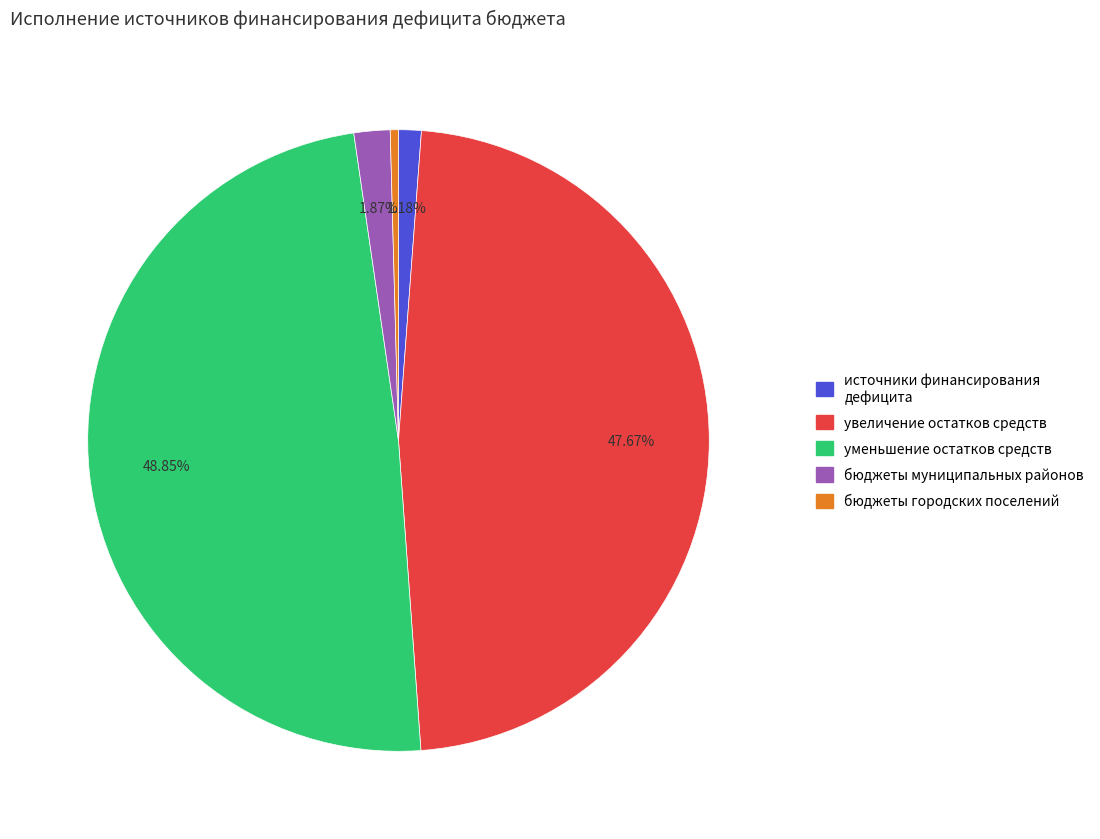

Count the number of slices in the pie.

5